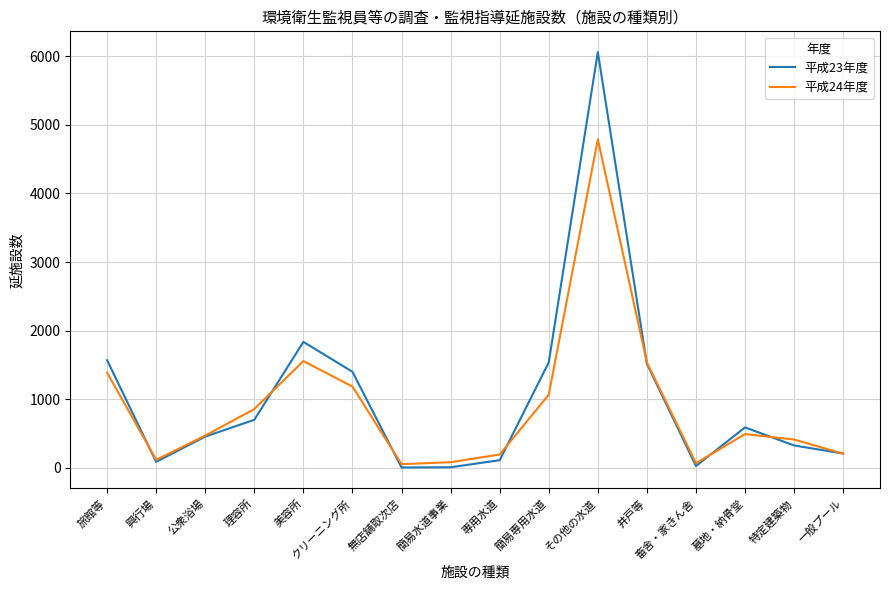

What is the difference between the highest and lowest values at 簡易水道事業?

74